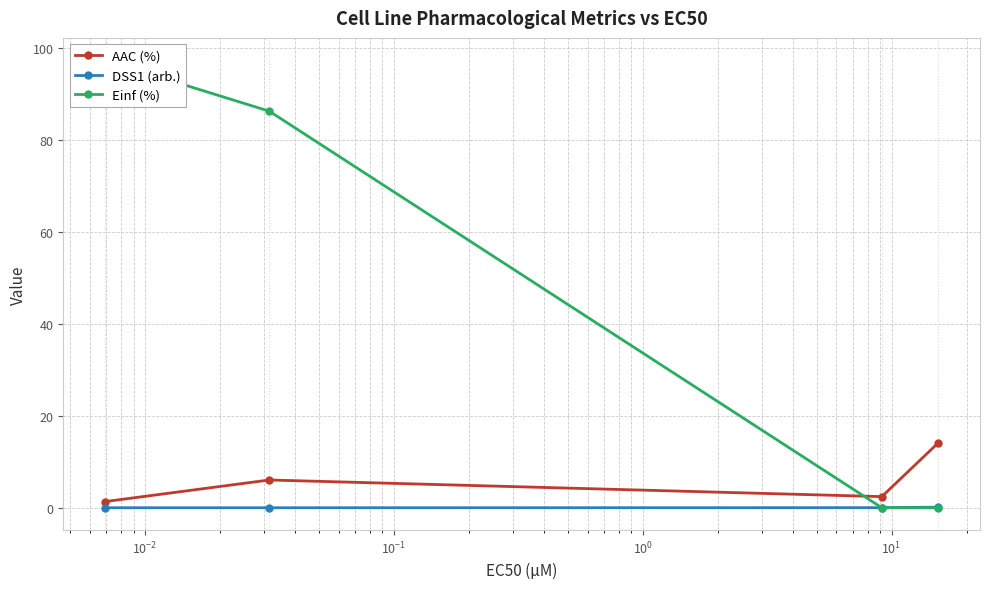

Is this an area chart (filled region under the line)?

No